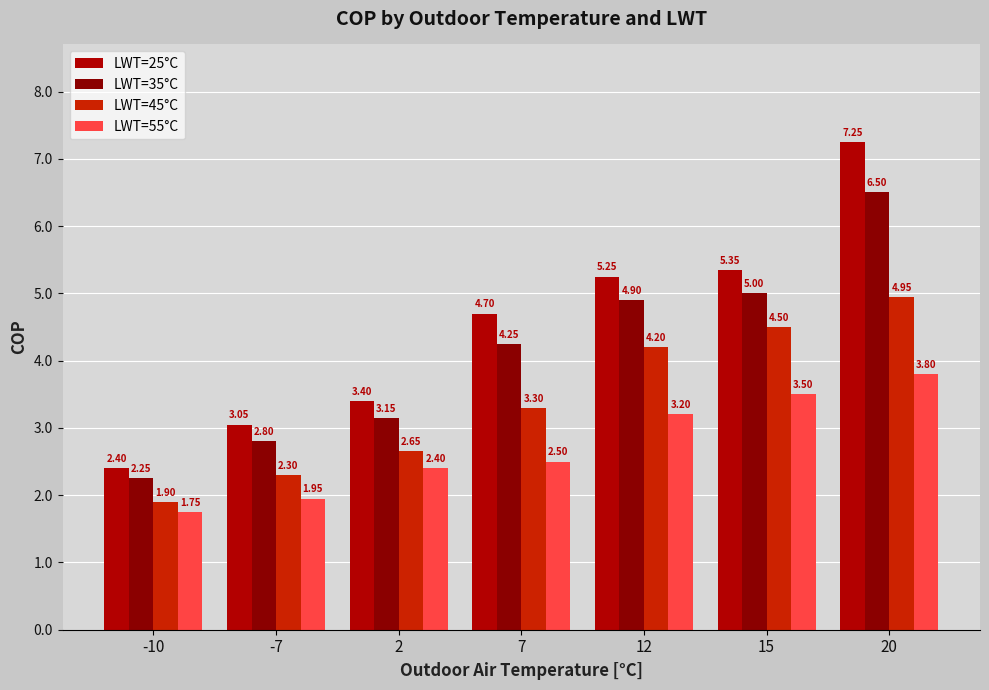

What is the approximate value of LWT=45°C at 20?

5.0